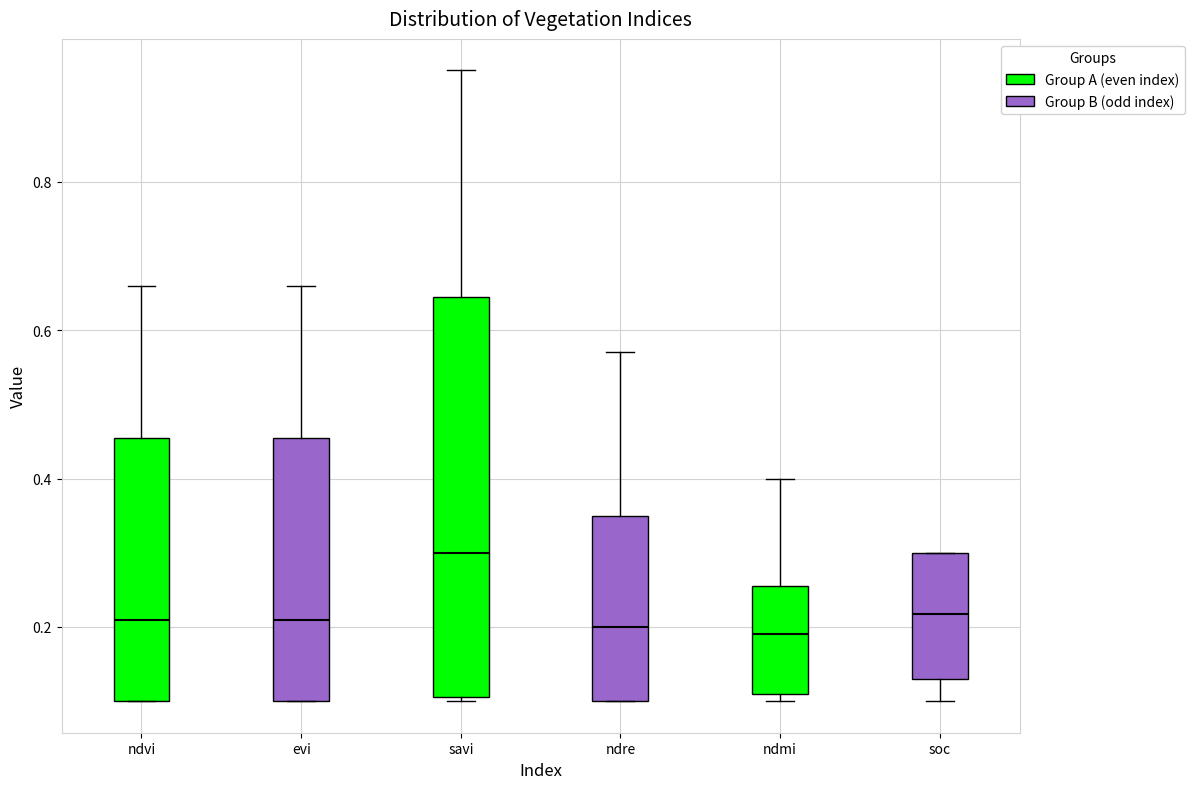

Reading left to right, read every box against the y-axis: the position of its median line, the range the box covers, and the ends of its whiskers. The values are not printed on the chart, so give them approximately, as read against the axis.

ndvi: median 0.22, box 0.10 to 0.46, whiskers 0.10 to 0.66
evi: median 0.22, box 0.10 to 0.46, whiskers 0.10 to 0.66
savi: median 0.30, box 0.10 to 0.64, whiskers 0.10 to 0.96
ndre: median 0.20, box 0.10 to 0.36, whiskers 0.10 to 0.58
ndmi: median 0.20, box 0.12 to 0.26, whiskers 0.10 to 0.40
soc: median 0.22, box 0.14 to 0.30, whiskers 0.10 to 0.30